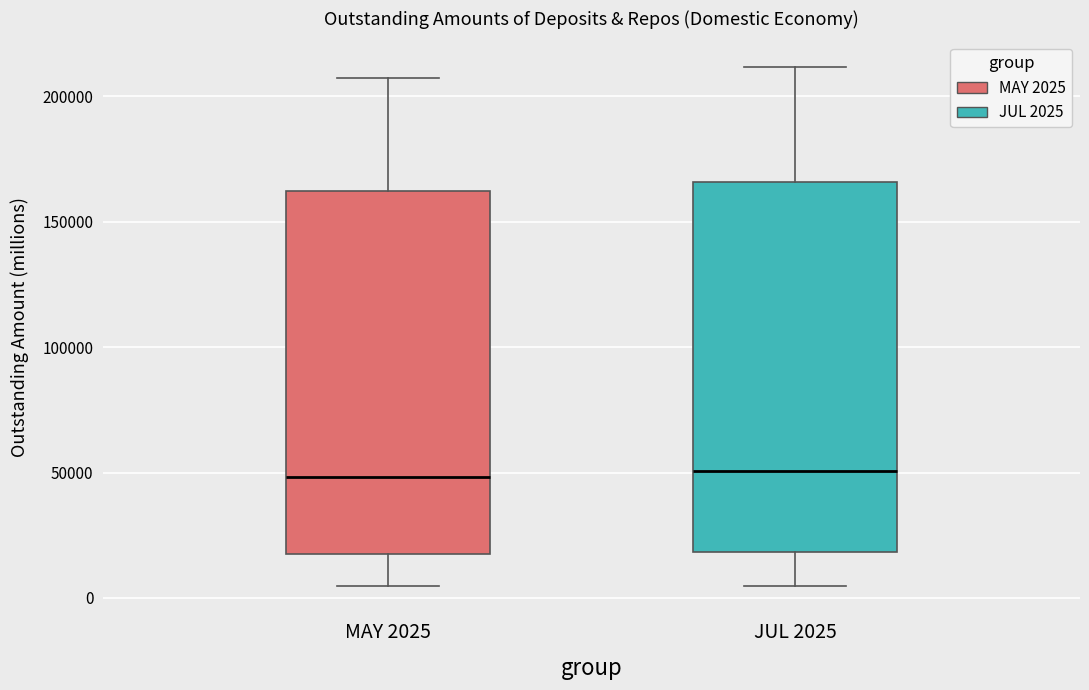

Where is the upper edge of the box for MAY 2025 on the y-axis? The values are not printed on the chart, so give them approximately, as read against the axis.

160000